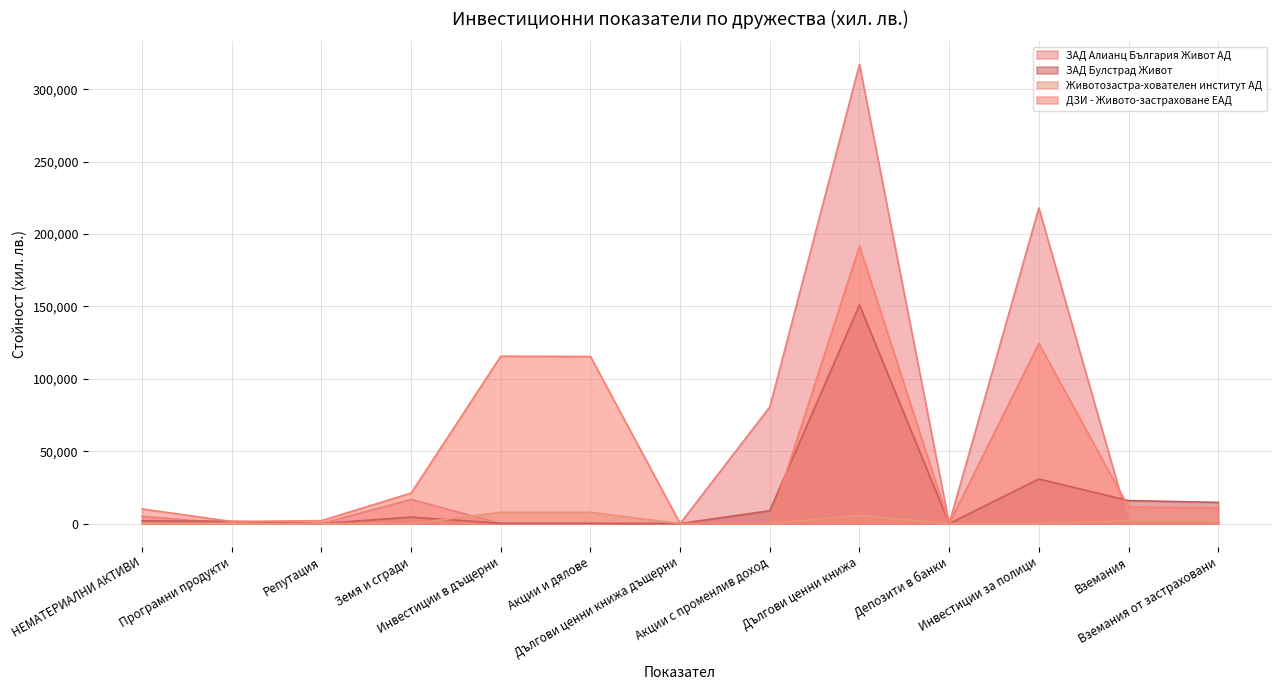

What is the difference between the second highest and second lowest values in the ДЗИ - Живото-застраховане ЕАД series?

124418.6